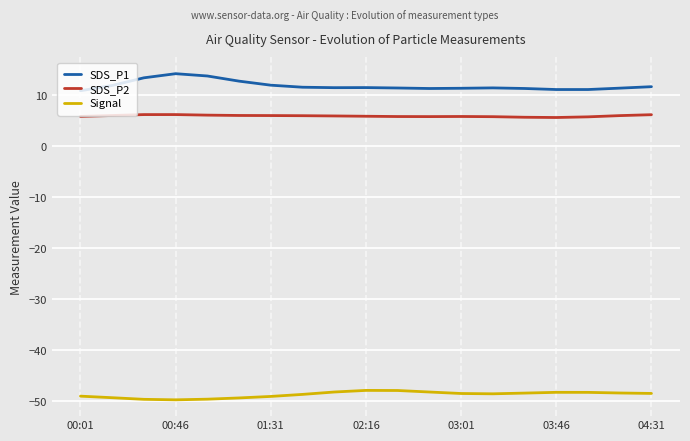

Which series has the largest total across all categories?

SDS_P1